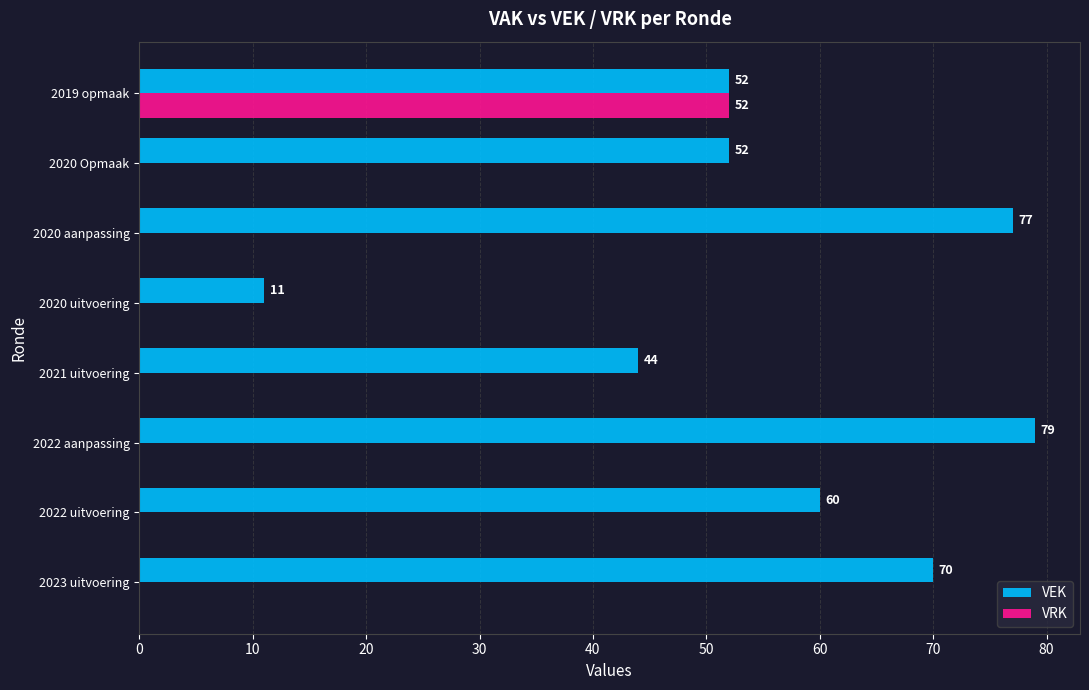

What is the greatest value displayed?

79